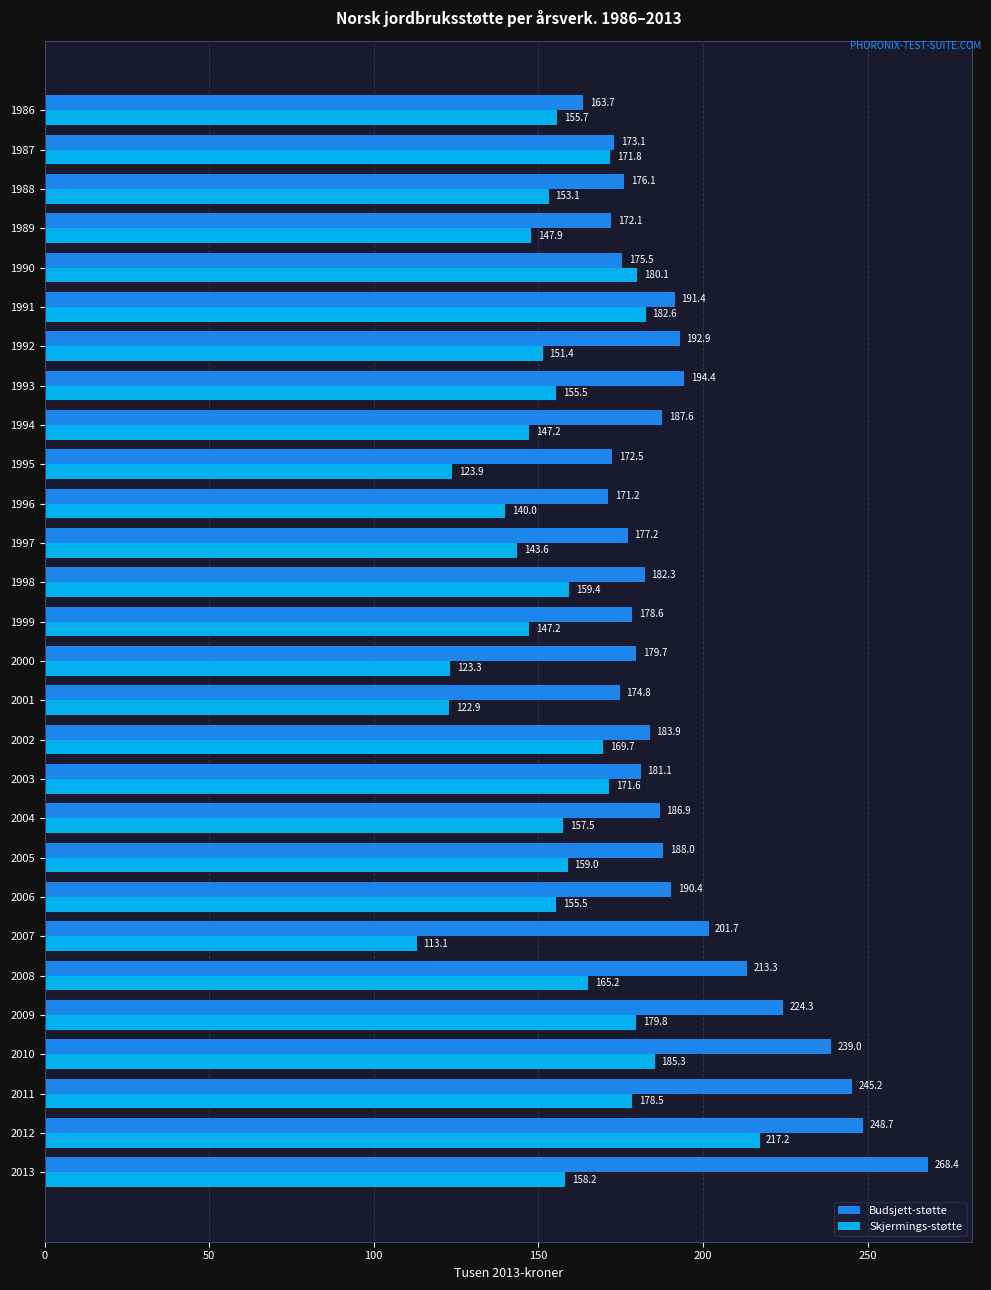

What is the difference between the maximum and minimum values in the Budsjett-støtte series?

104.7